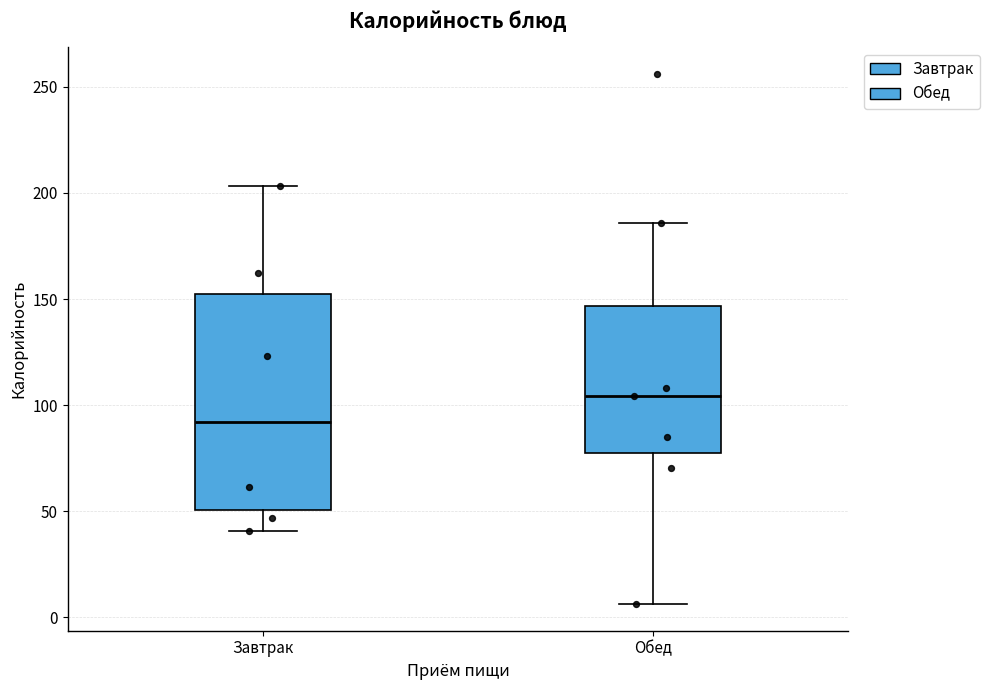

Reading left to right, transcribe this box plot: for each box, give where its median line is, the range the box spans, and where its two whiskers end, as read against the y-axis. The values are not printed on the chart, so give them approximately, as read against the axis.

Завтрак: median 90, box 50 to 155, whiskers 40 to 205
Обед: median 105, box 80 to 145, whiskers 5 to 185